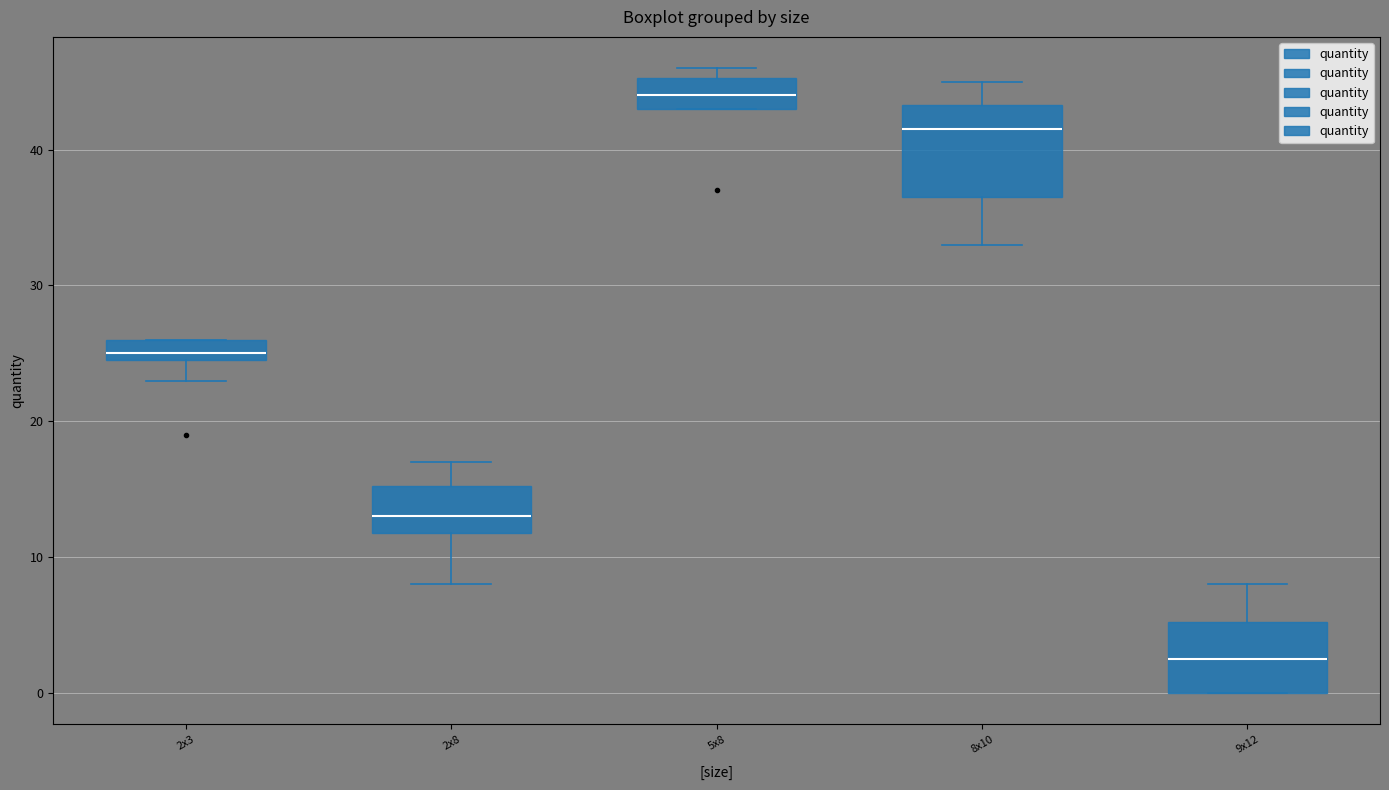

Comparing the boxes themselves (not the whiskers), which one is the tallest?

8x10